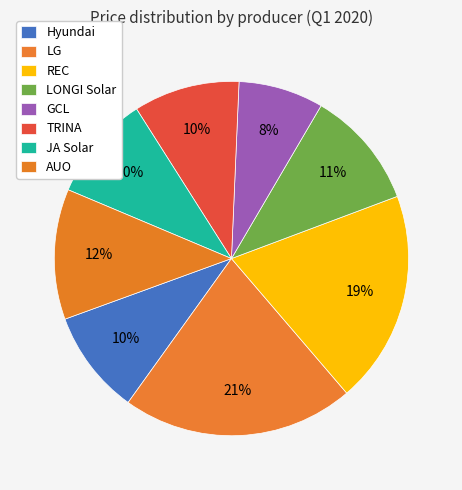

How many segments does this pie chart have?

8